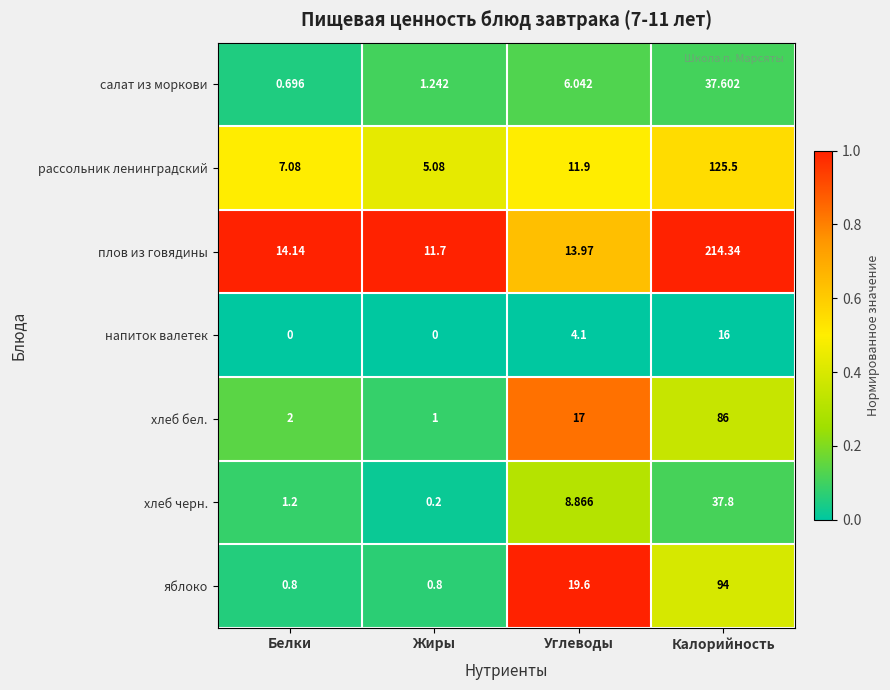

At which category is the sum across all series the highest?

Калорийность